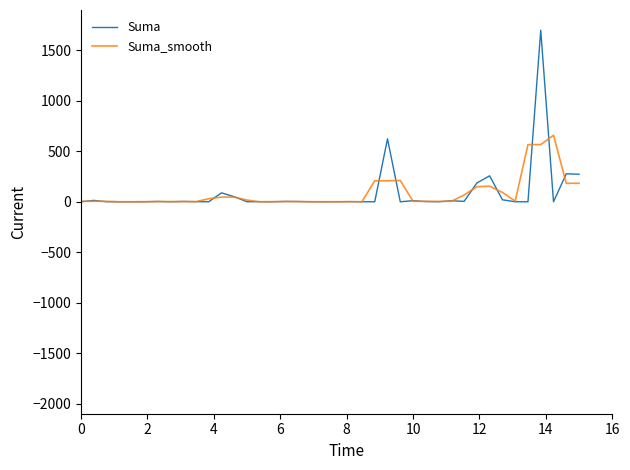

What is the maximum value for Suma?

1700.0